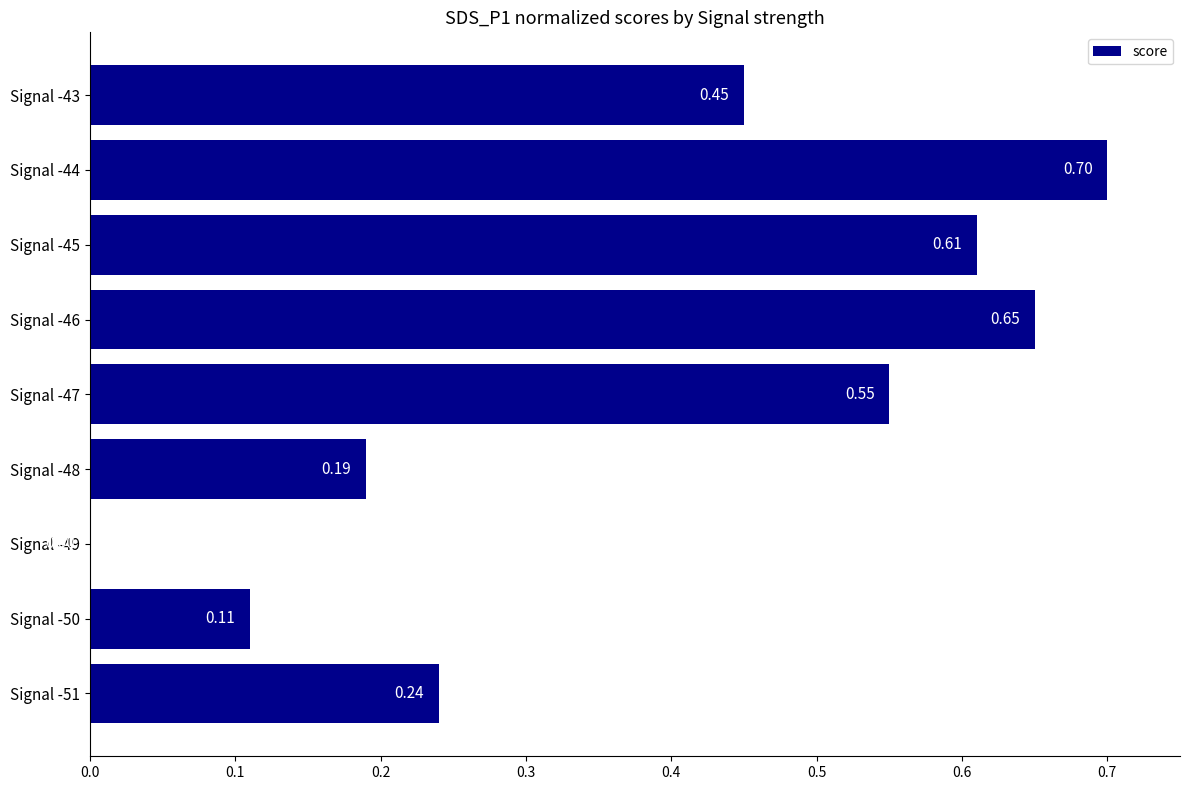

Between Signal -50 and Signal -48, which is larger?

Signal -48